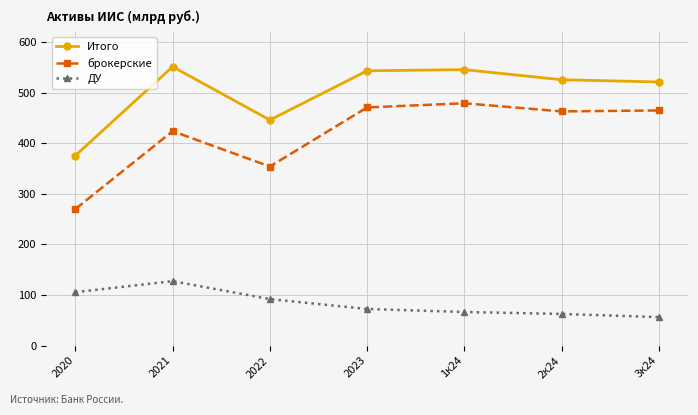

How many lines are shown in the chart?

3